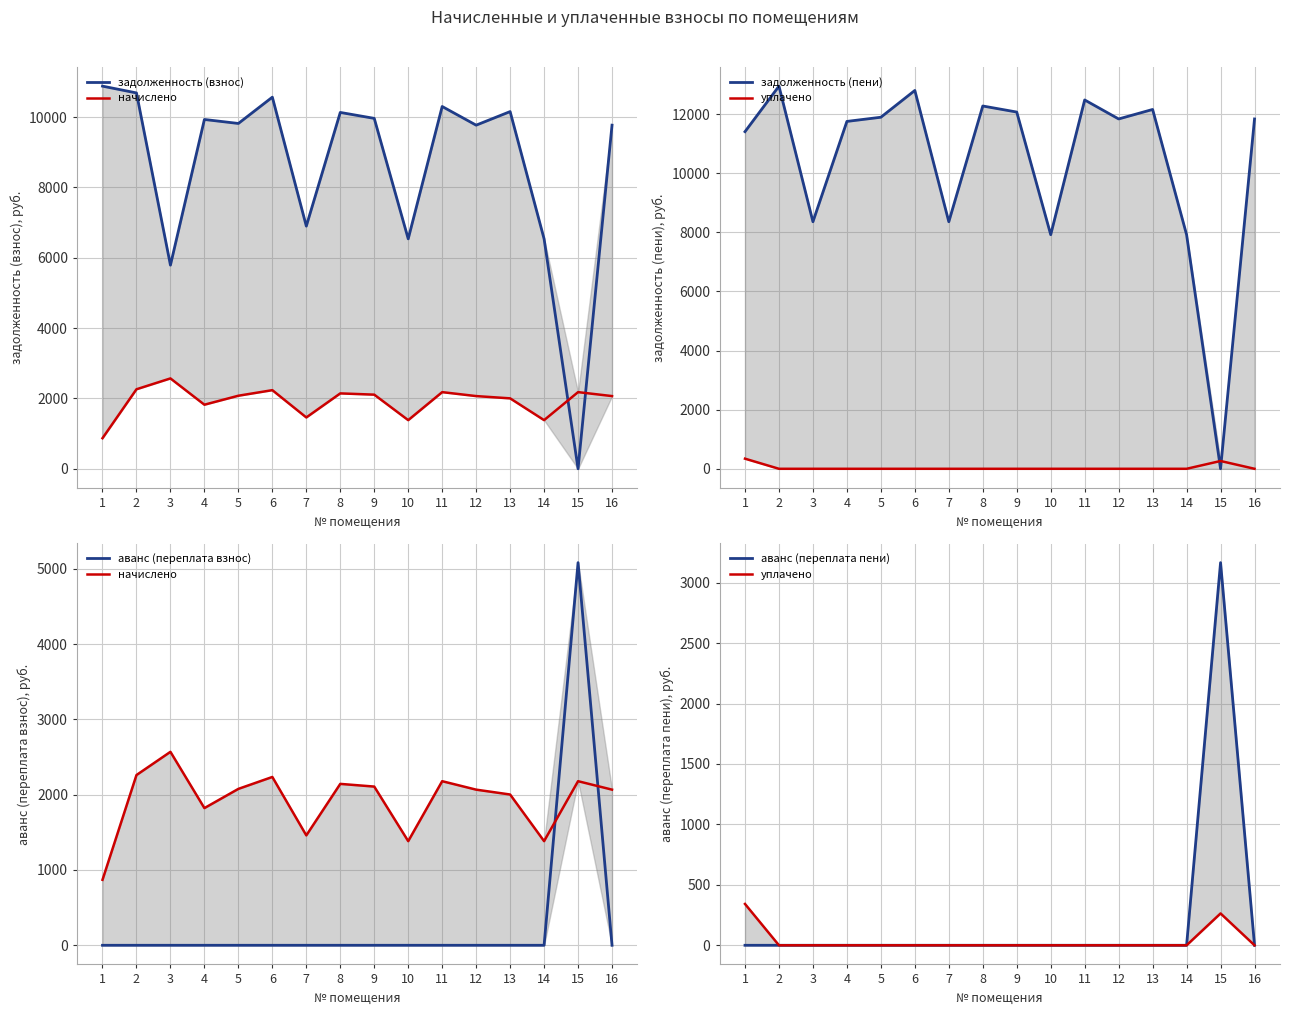

At which label does аванс (переплата пени) reach its minimum?

1